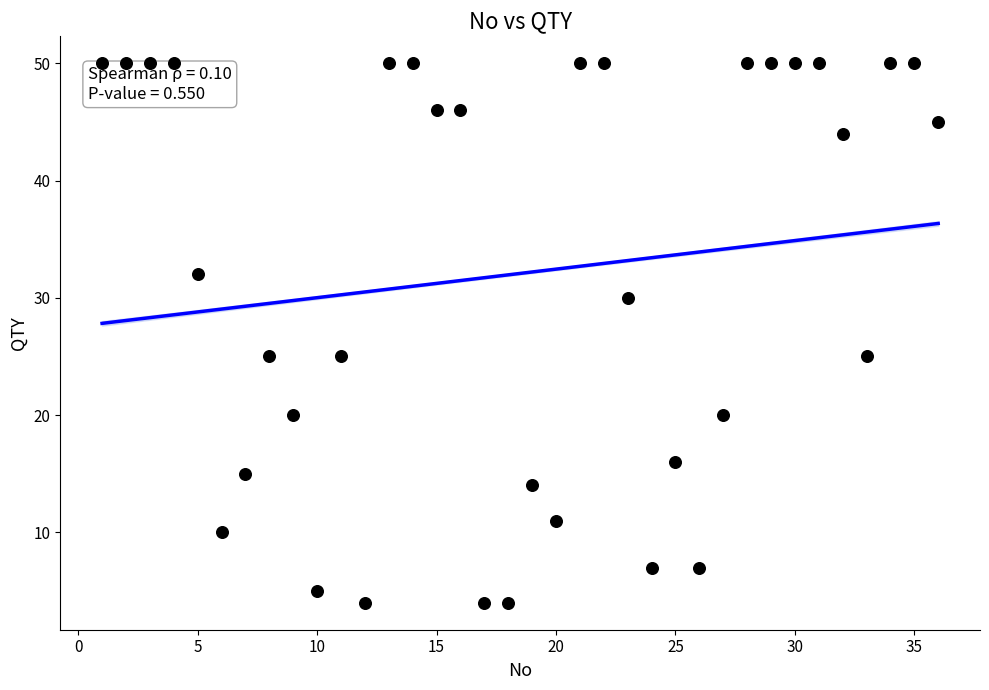

What is the range of Y values (max minus min)?

46